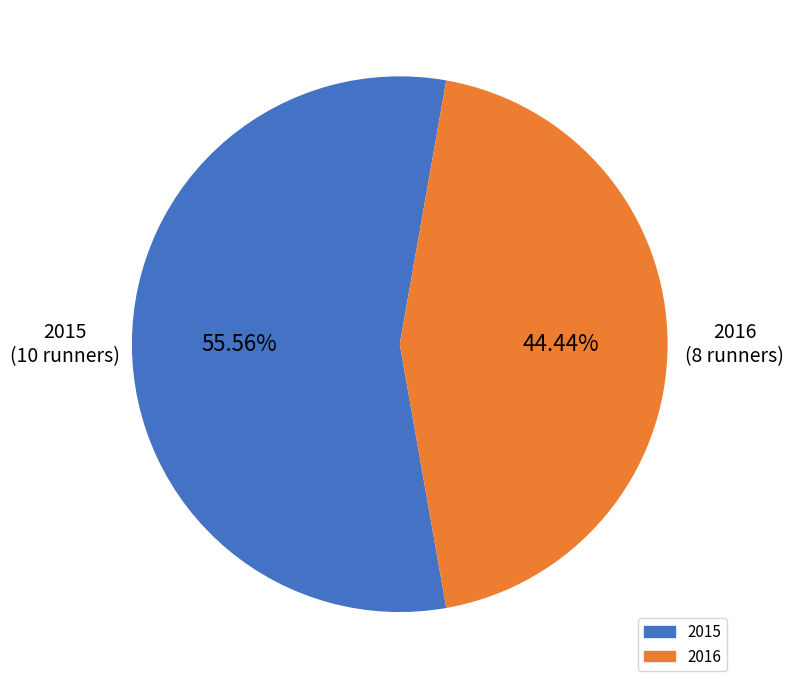

To the nearest percent, what is the average slice percentage?

50%